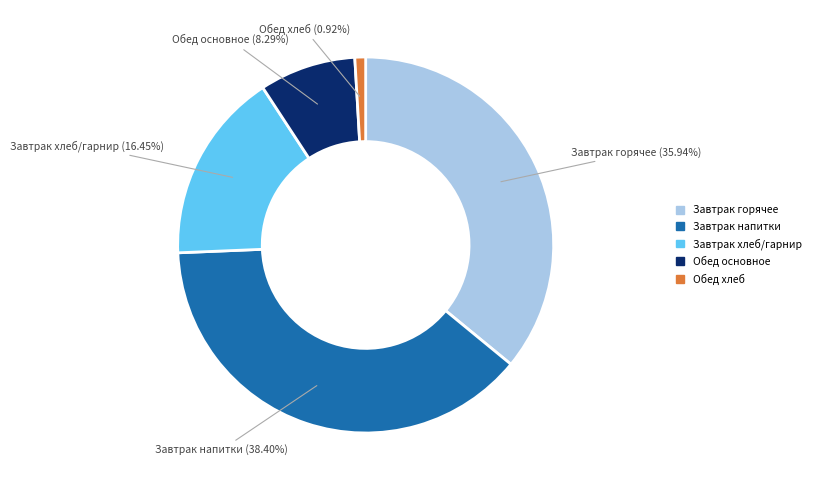

How many segments does this pie chart have?

5